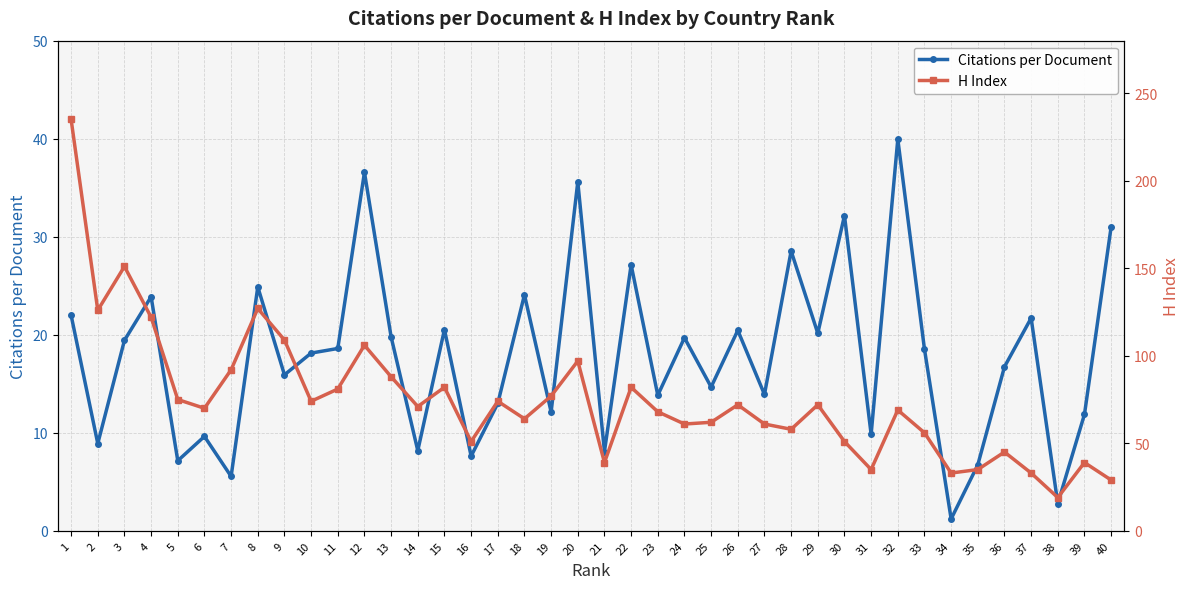

Reading right to left, transcribe all the data shown in this chart.

Citations per Document: 31.0	11.9	2.8	21.7	16.7	6.7	1.2	18.5	40.0	9.8	32.2	20.1	28.5	13.9	20.4	14.7	19.7	13.8	27.1	8.1	35.6	12.1	24.1	13.0	7.6	20.5	8.2	19.8	36.6	18.6	18.1	15.9	24.9	5.5	9.6	7.2	23.9	19.4	8.9	22.0
H Index: 29.0	39.0	19.0	33.0	45.0	35.0	33.0	56.0	69.0	35.0	51.0	72.0	58.0	61.0	72.0	62.0	61.0	68.0	82.0	39.0	97.0	77.0	64.0	74.0	51.0	82.0	71.0	88.0	106.0	81.0	74.0	109.0	127.0	92.0	70.0	75.0	122.0	151.0	126.0	235.0